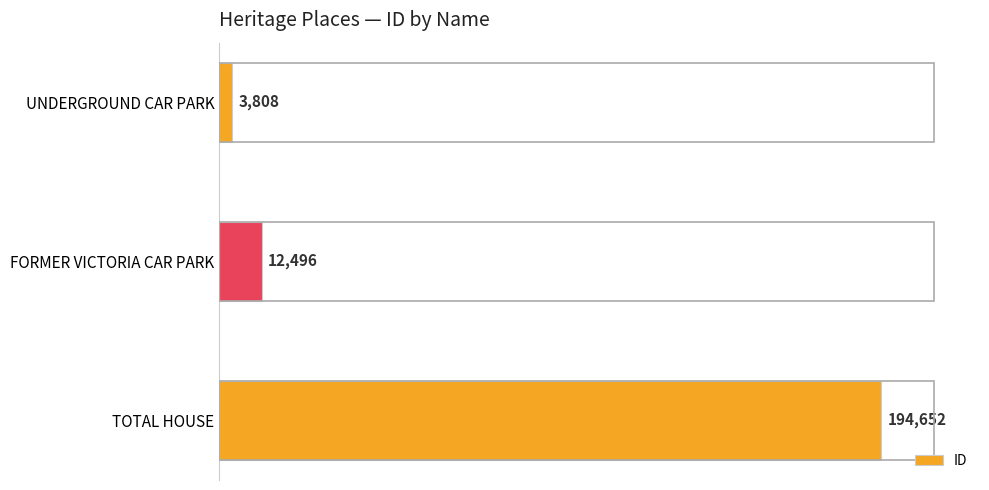

How many bars are there in total?

3